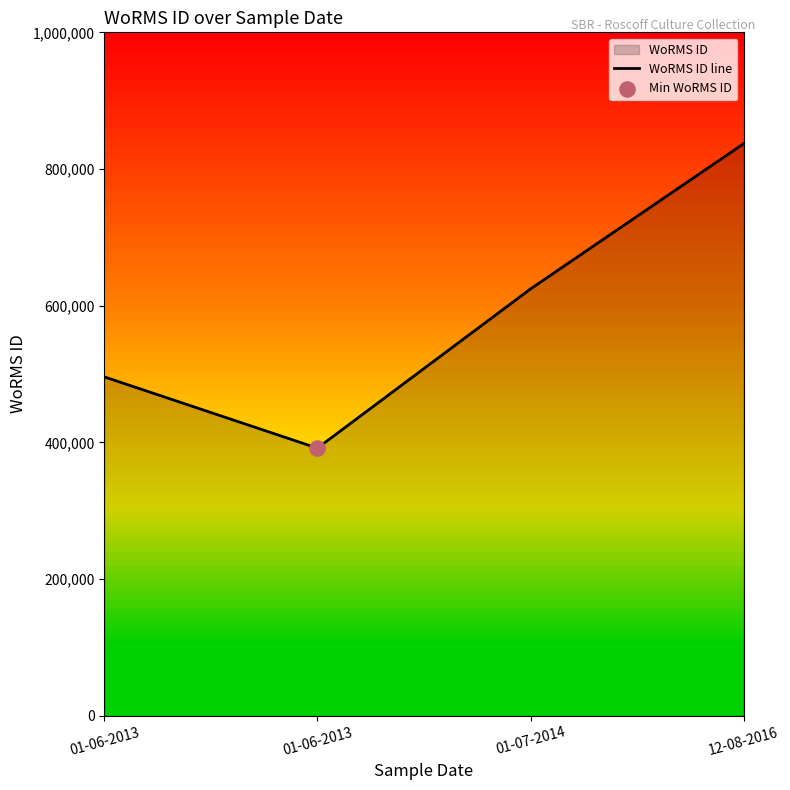

What is the change in value from 01-07-2014 to 12-08-2016?

+212562